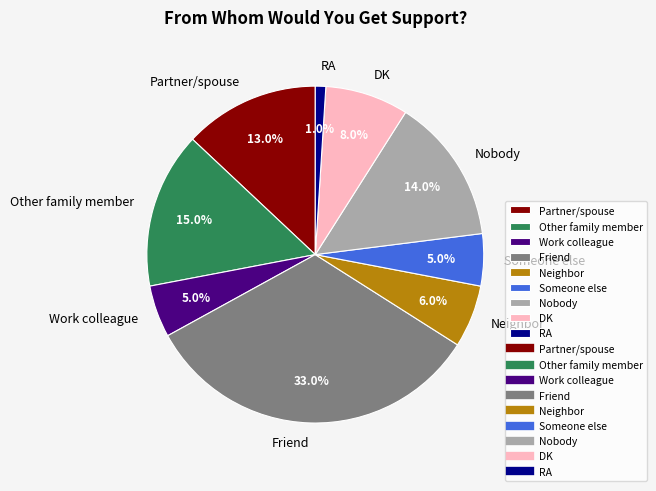

How many slices are in this pie chart?

9